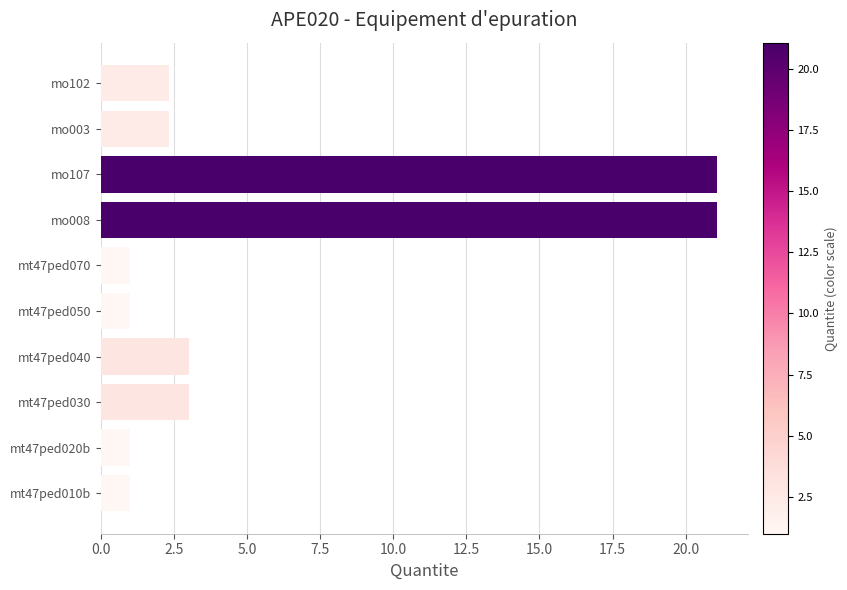

Reading bottom to top, extract all data points from this chart.

1.0	1.0	3.0	3.0	1.0	1.0	21.1	21.1	2.3	2.3